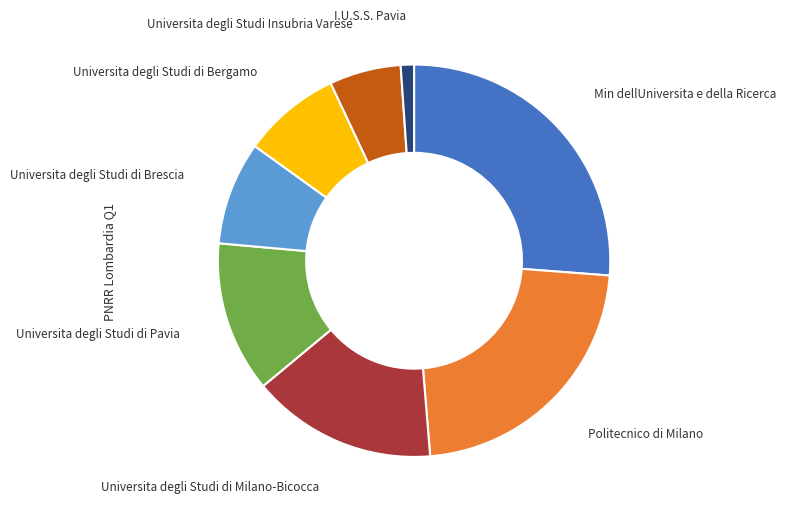

Is there any slice that represents more than half of the pie?

No